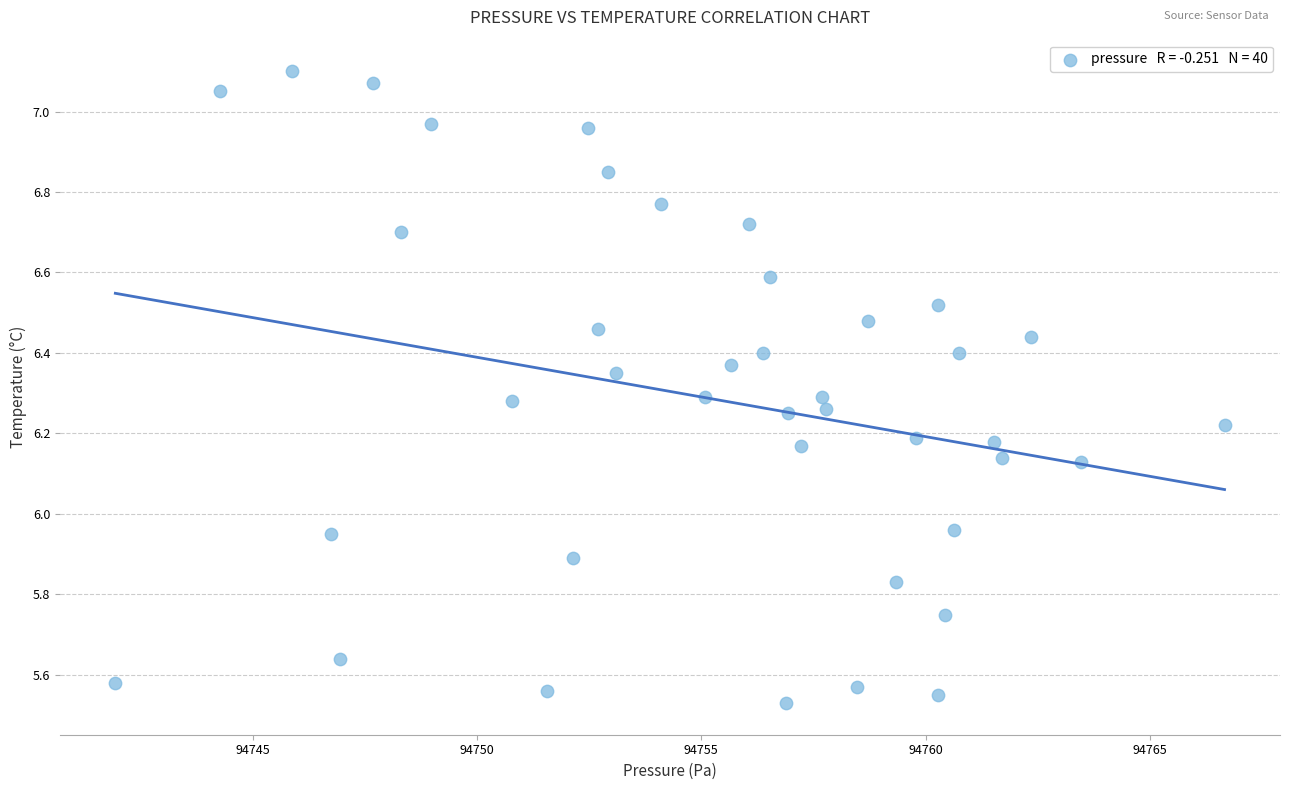

What is the range of Y values (max minus min)?

1.6